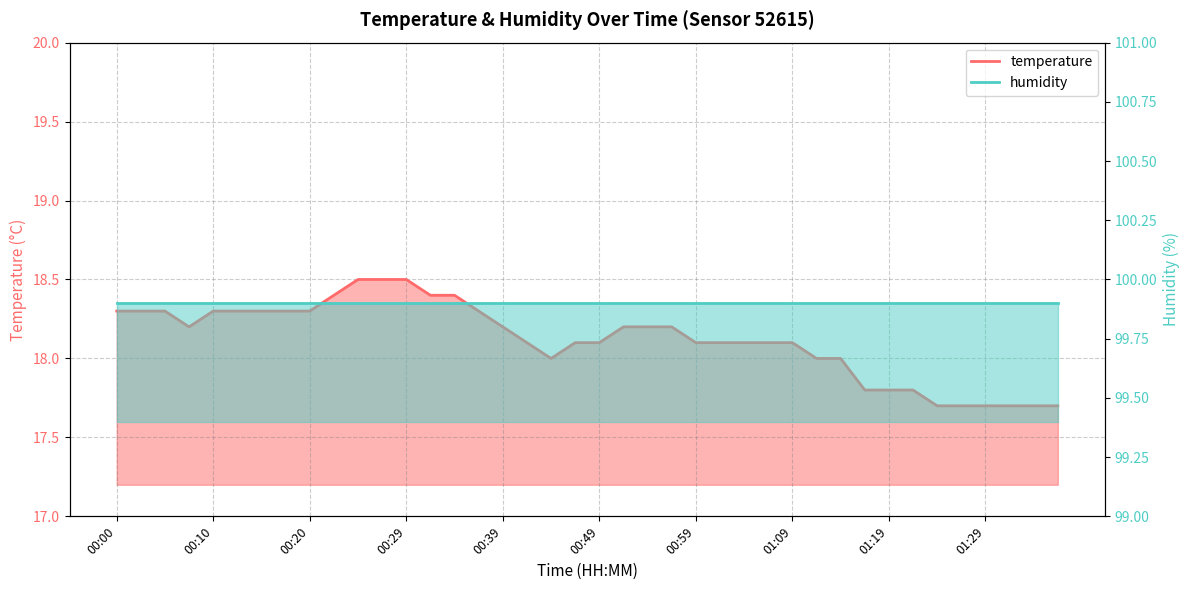

What is the greatest value displayed?

18.5